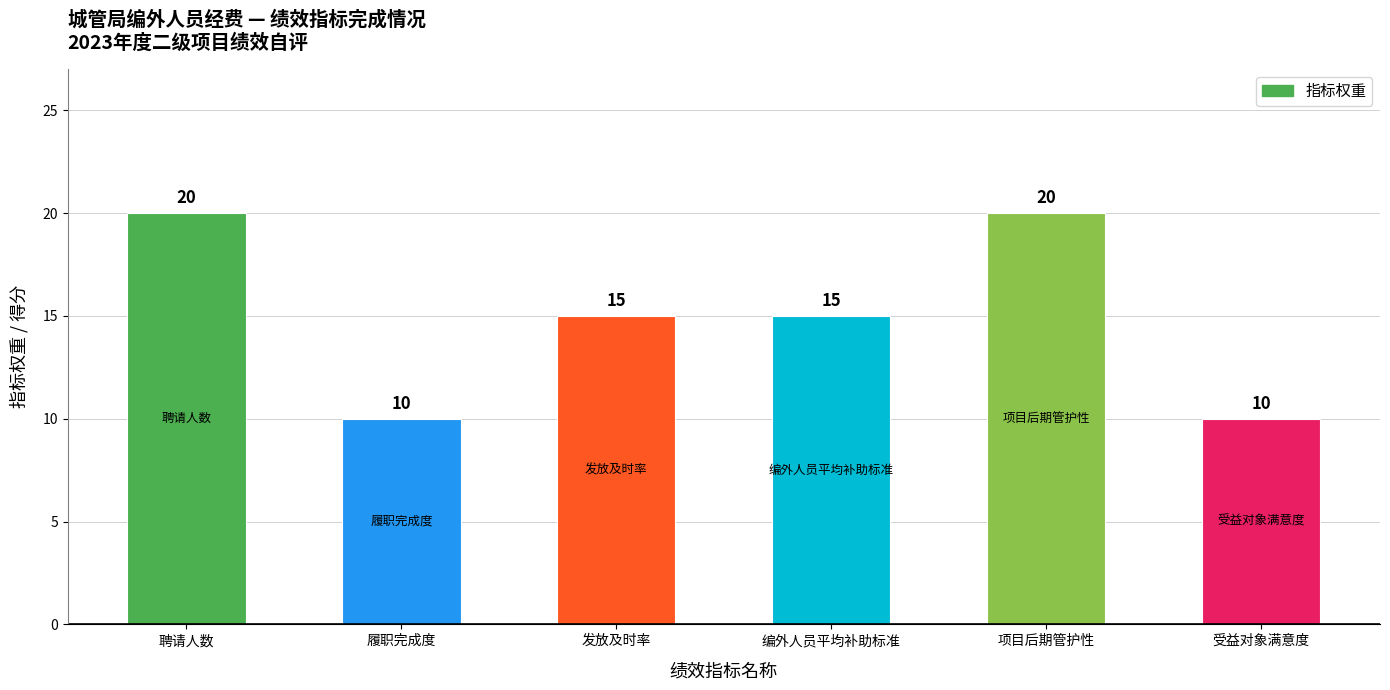

The chart shows a value of 5 at 聘请人数. True or false?

False